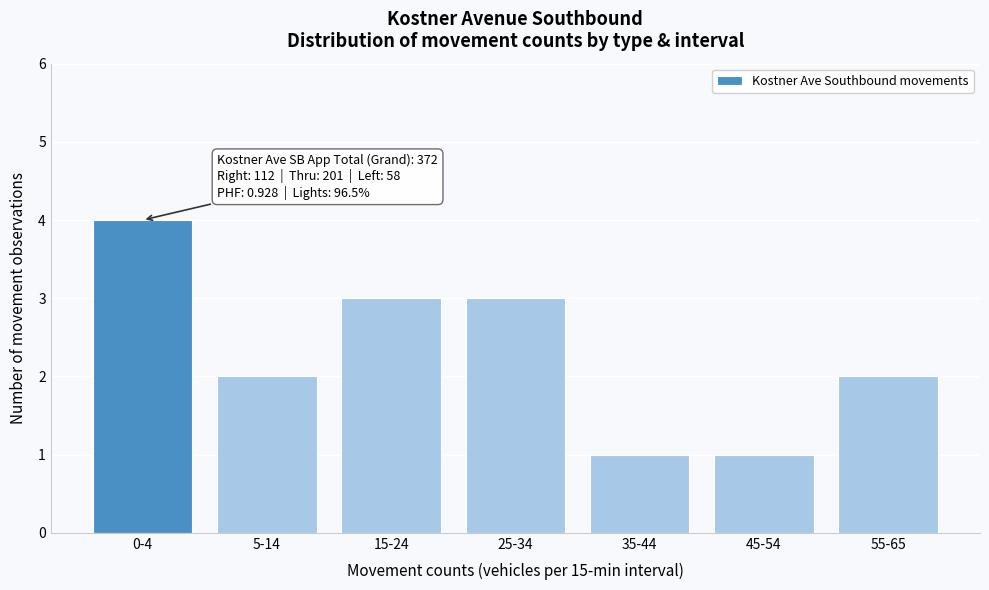

Reading right to left, transcribe all the data shown in this chart.

55-65=2	45-54=1	35-44=1	25-34=3	15-24=3	5-14=2	0-4=4